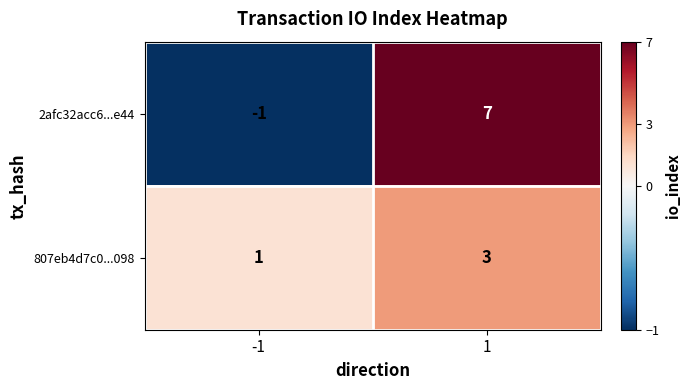

At which category is the sum across all series the highest?

1